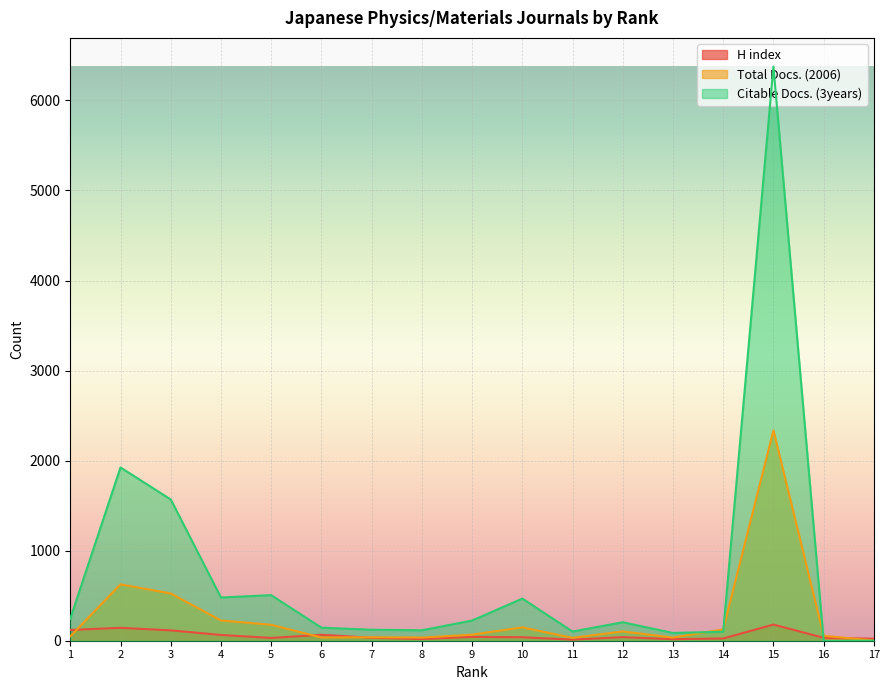

Which series ends up on top after the final intersection of Total Docs. (2006) and Citable Docs. (3years)?

Total Docs. (2006)